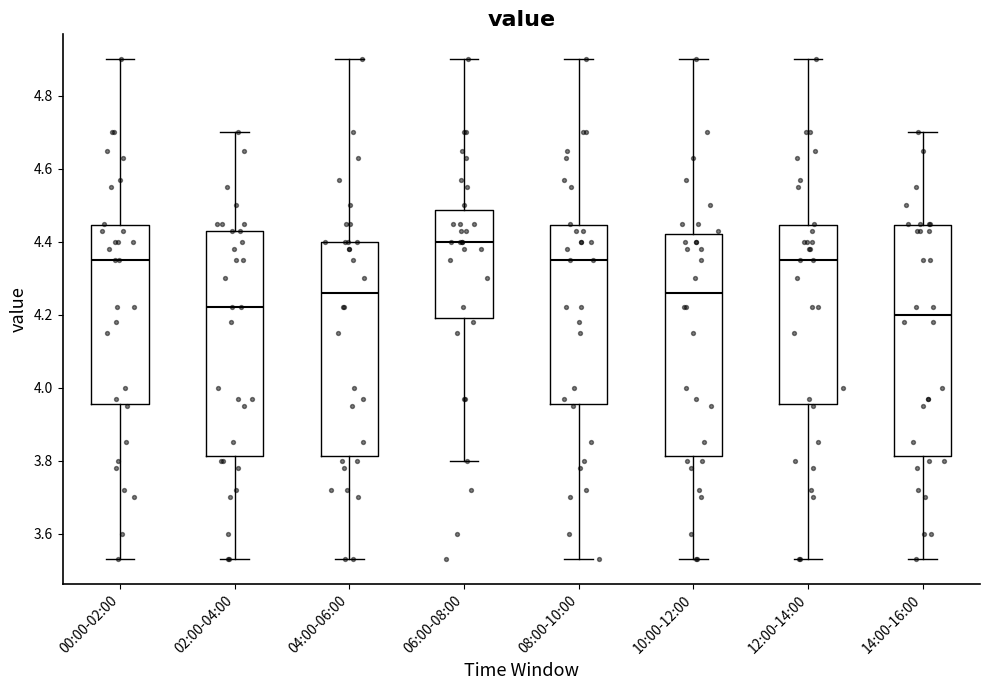

Which box's median line is the highest?

06:00-08:00